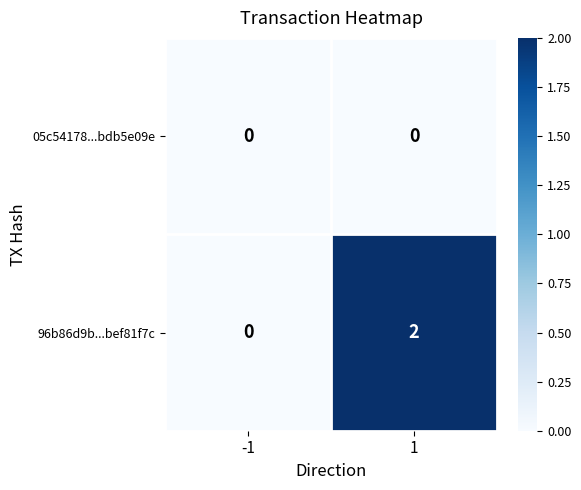

Is the value of 96b86d9b...bef81f7c at 1 greater than the value of 05c54178...bdb5e09e at -1?

Yes